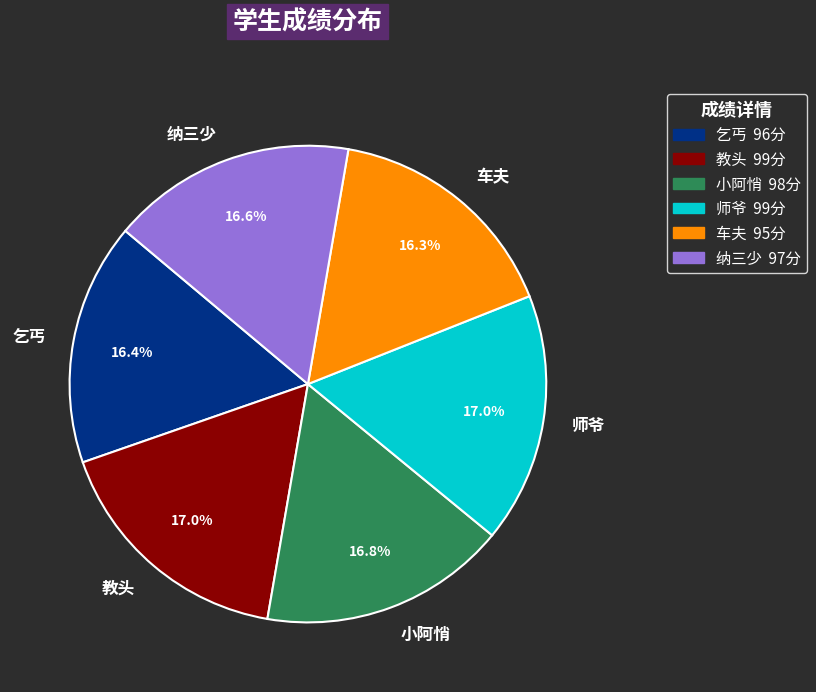

How many slices are in this pie chart?

6